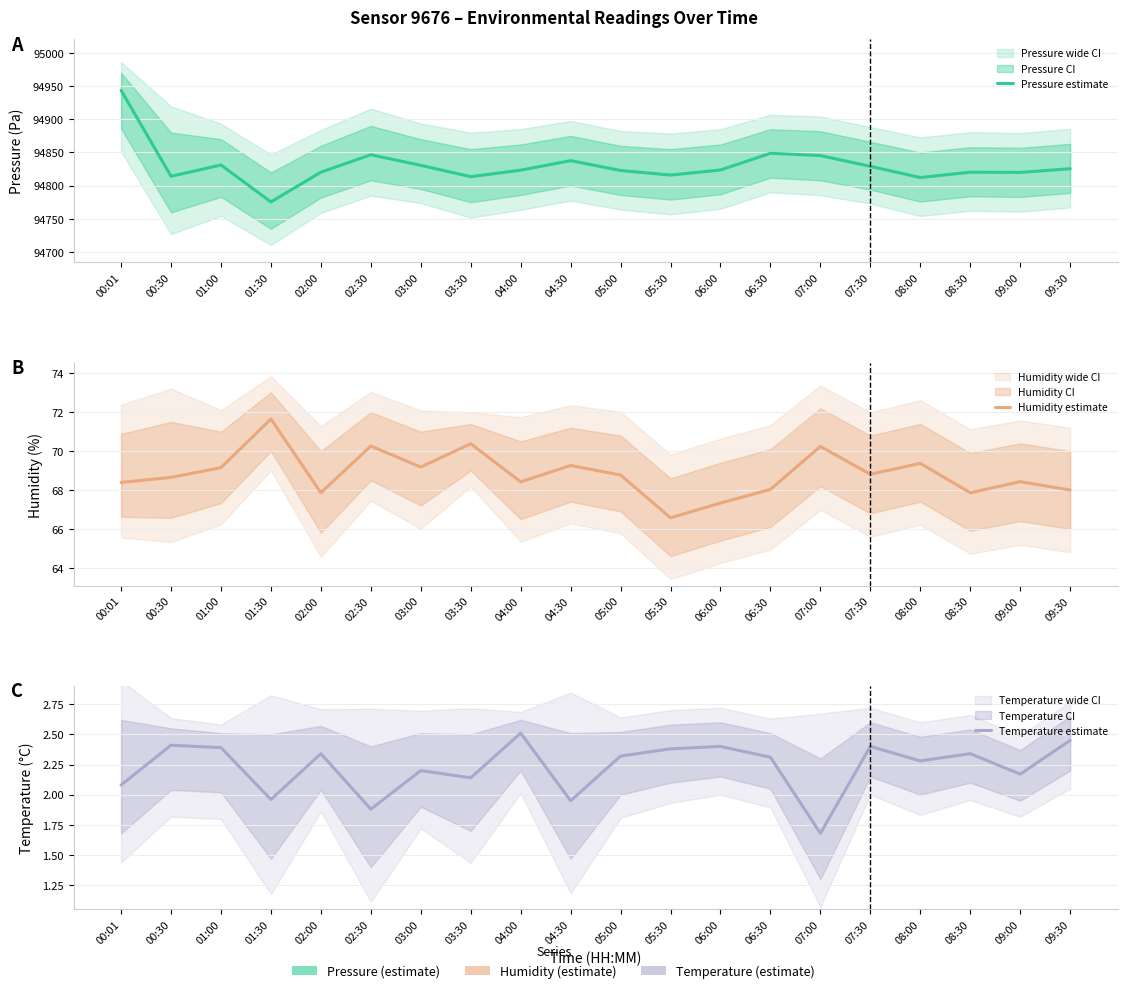

Which series has the largest total across all categories?

Pressure estimate